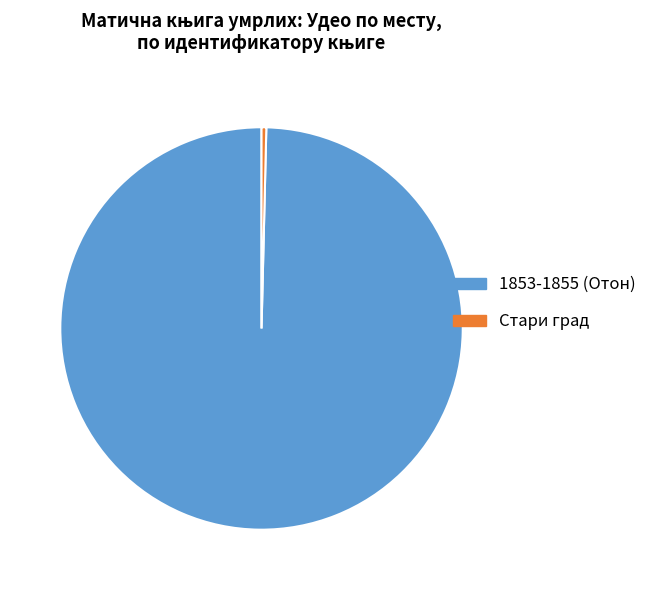

Rank the categories by value from lowest to highest.

Стари град, 1853-1855 (Отон)